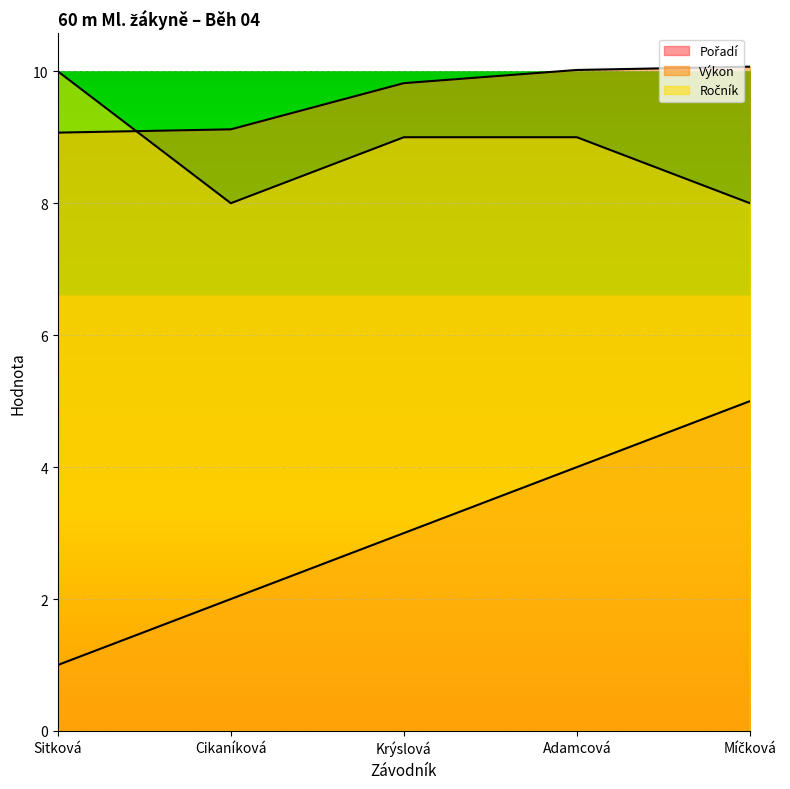

What is the average value of the Ročník series?

8.8